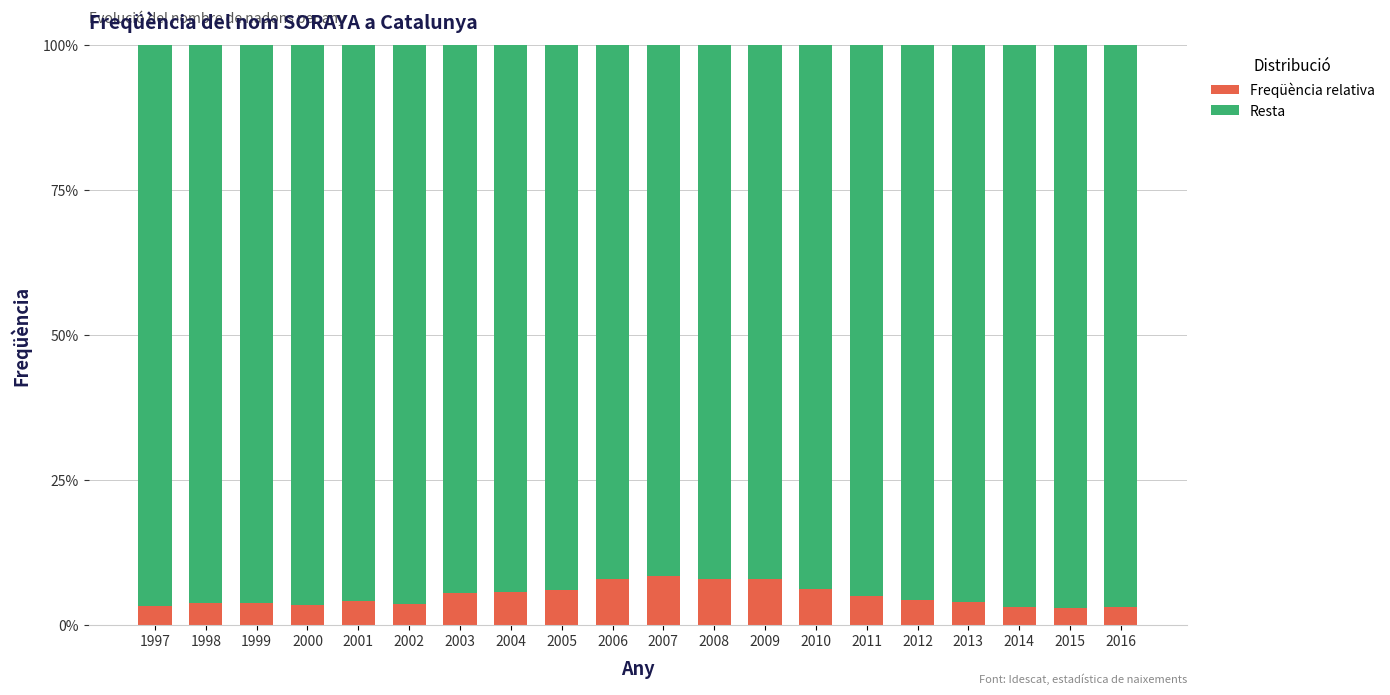

What is the minimum value for Freqüència relativa?

2.9